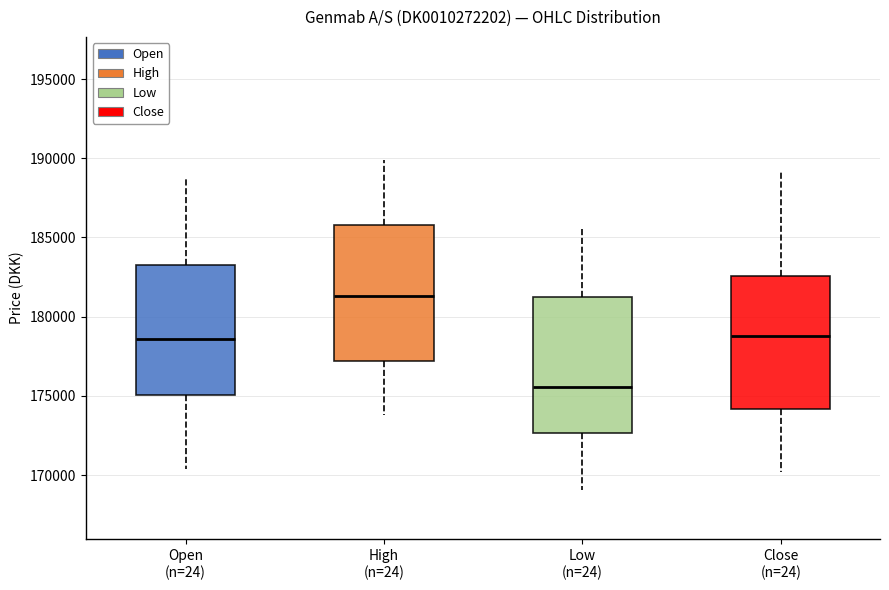

Reading left to right, read every box against the y-axis: the position of its median line, the range the box covers, and the ends of its whiskers. The values are not printed on the chart, so give them approximately, as read against the axis.

Open (n=24): median 178500, box 175000 to 183000, whiskers 170500 to 189000
High (n=24): median 181500, box 177000 to 186000, whiskers 174000 to 190000
Low (n=24): median 175500, box 172500 to 181500, whiskers 169000 to 185500
Close (n=24): median 179000, box 174000 to 182500, whiskers 170000 to 189500